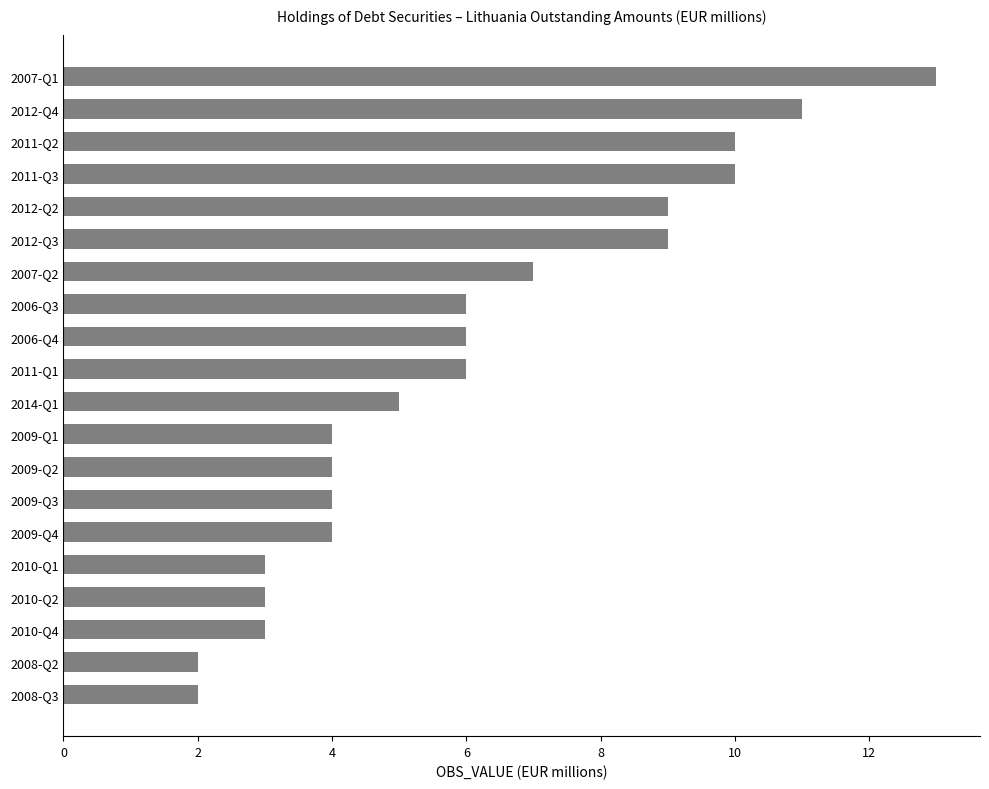

Does the chart contain any negative values?

No